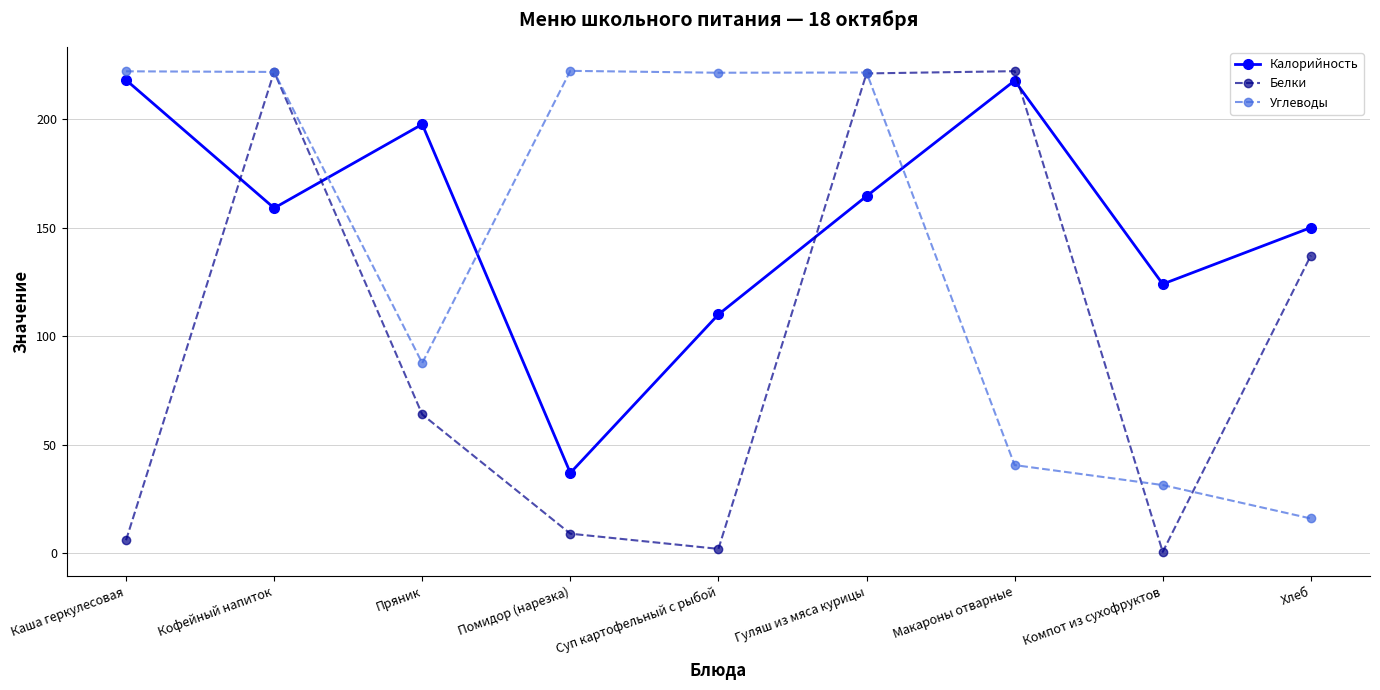

After their last crossing, which series has the higher values: Калорийность or Углеводы?

Калорийность